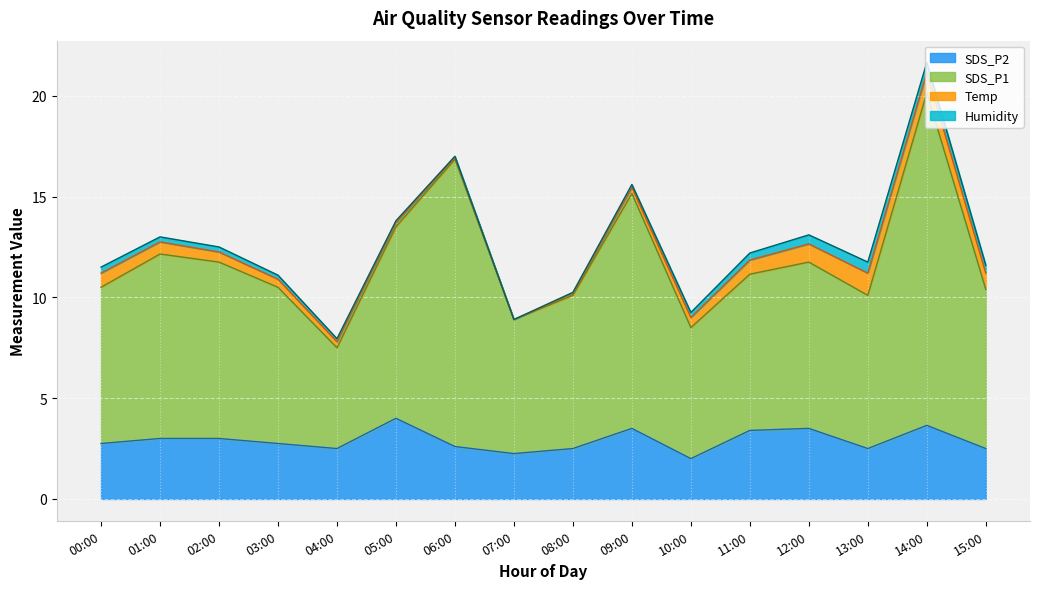

What is the total value across all series at 13:00?

11.8